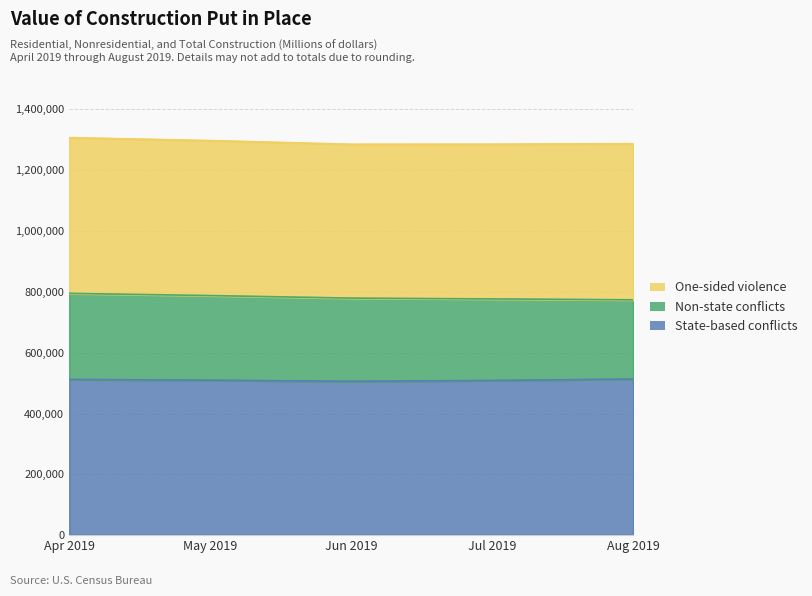

What are all the series names shown in the legend?

State-based conflicts, Non-state conflicts, One-sided violence